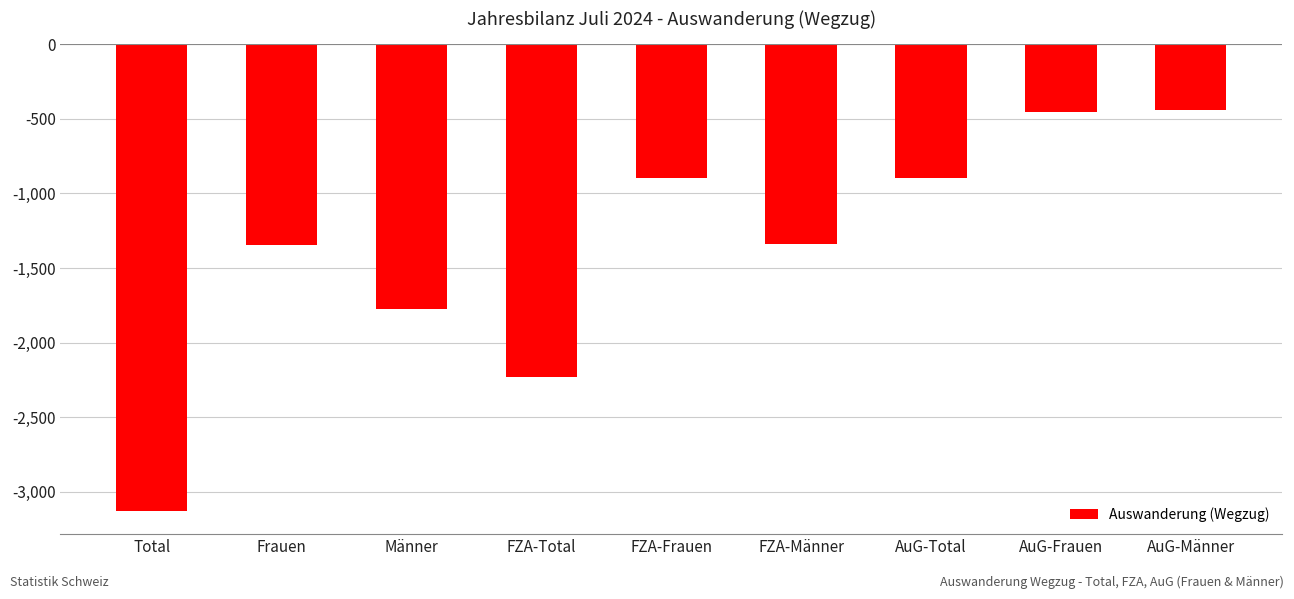

The chart shows a value of -455 at AuG-Frauen. True or false?

True